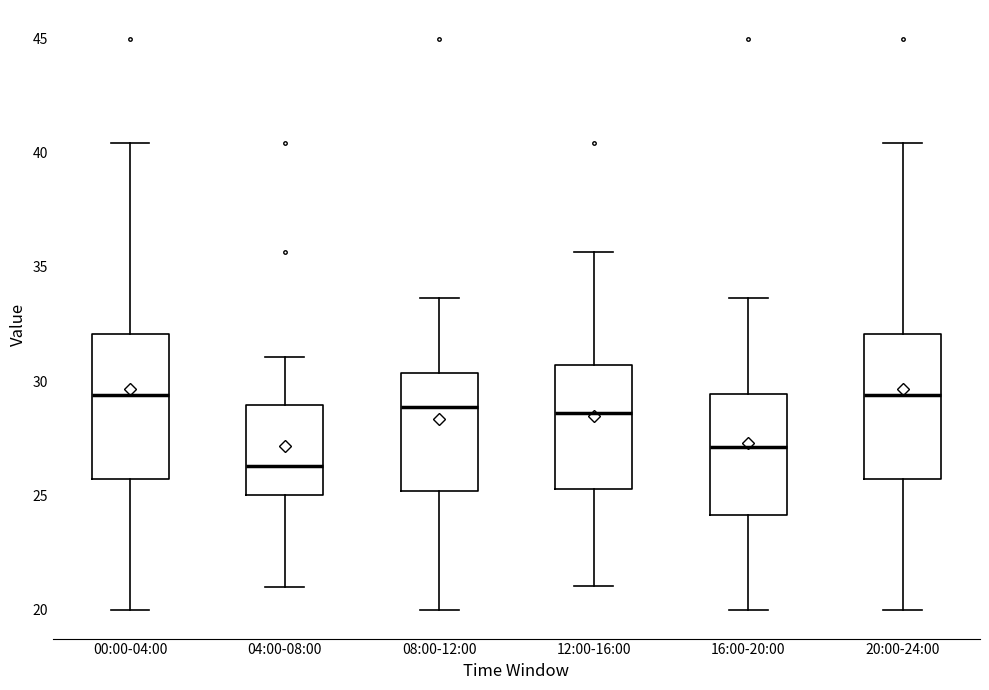

Reading left to right, transcribe this box plot: for each box, give where its median line is, the range the box spans, and where its two whiskers end, as read against the y-axis. The values are not printed on the chart, so give them approximately, as read against the axis.

00:00-04:00: median 29.5, box 25.5 to 32.0, whiskers 20.0 to 40.5
04:00-08:00: median 26.5, box 25.0 to 29.0, whiskers 21.0 to 31.0
08:00-12:00: median 29.0, box 25.0 to 30.5, whiskers 20.0 to 33.5
12:00-16:00: median 28.5, box 25.5 to 30.5, whiskers 21.0 to 35.5
16:00-20:00: median 27.0, box 24.0 to 29.5, whiskers 20.0 to 33.5
20:00-24:00: median 29.5, box 25.5 to 32.0, whiskers 20.0 to 40.5